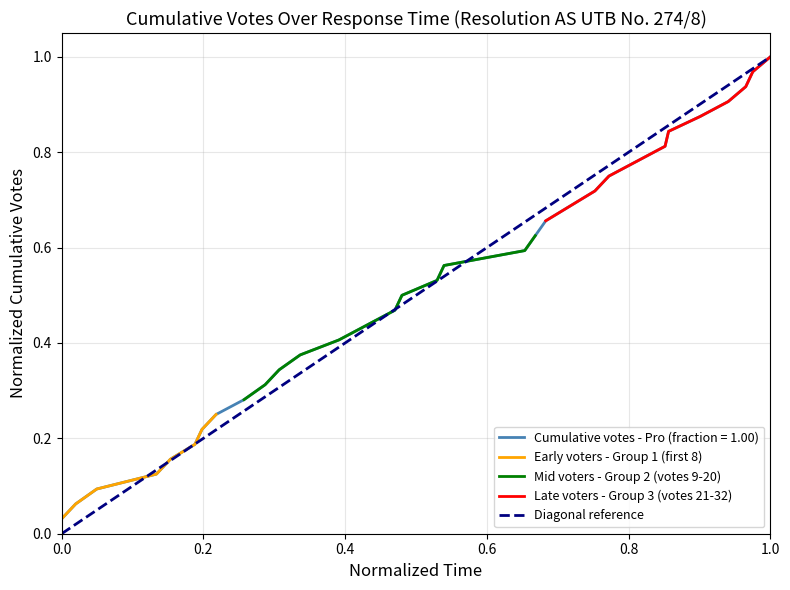

True or false: there are more than 1 points higher than both neighbors.

False